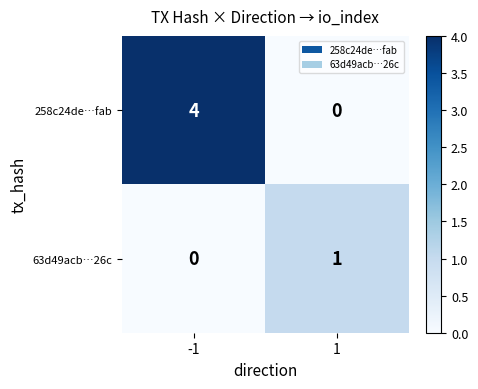

Rank the series by their average value, from lowest to highest.

63d49acb…26c, 258c24de…fab